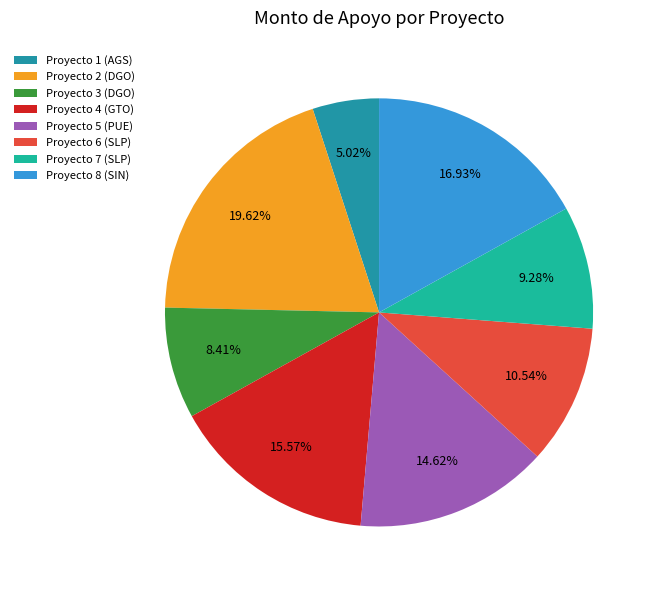

Is there any slice that represents more than half of the pie?

No